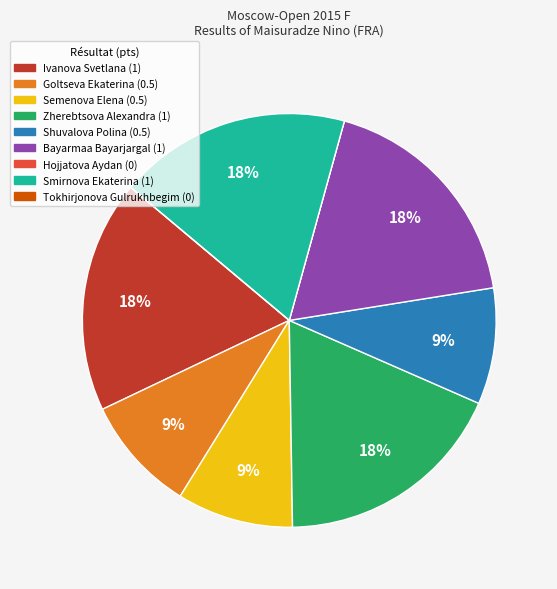

Is the sum of Zherebtsova Alexandra and Semenova Elena greater than half?

No